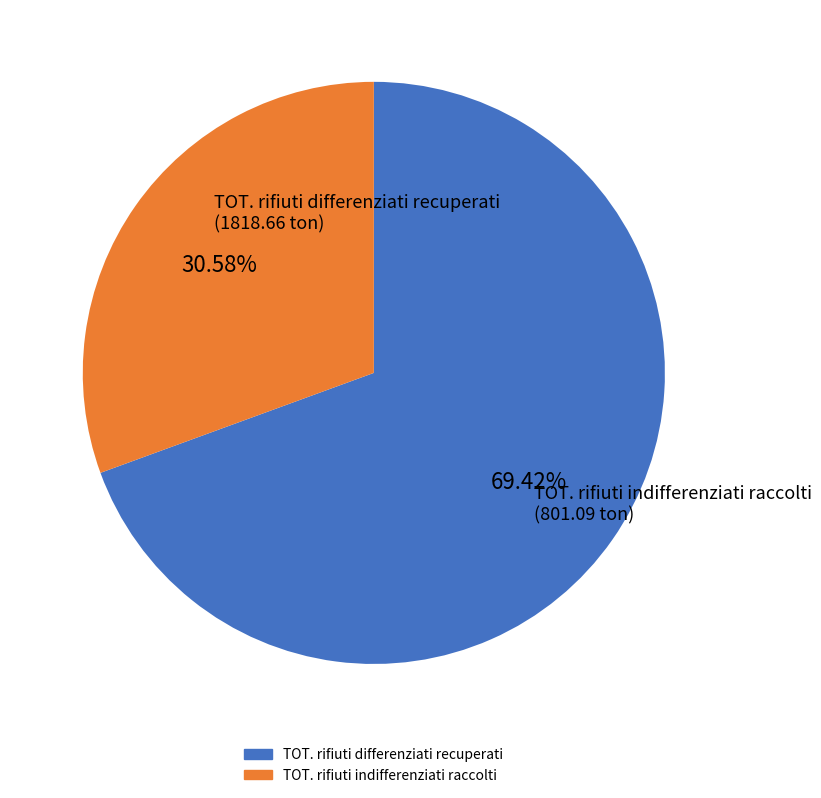

Approximately how many times larger is the value at TOT. rifiuti differenziati recuperati compared to TOT. rifiuti indifferenziati raccolti?

2.3